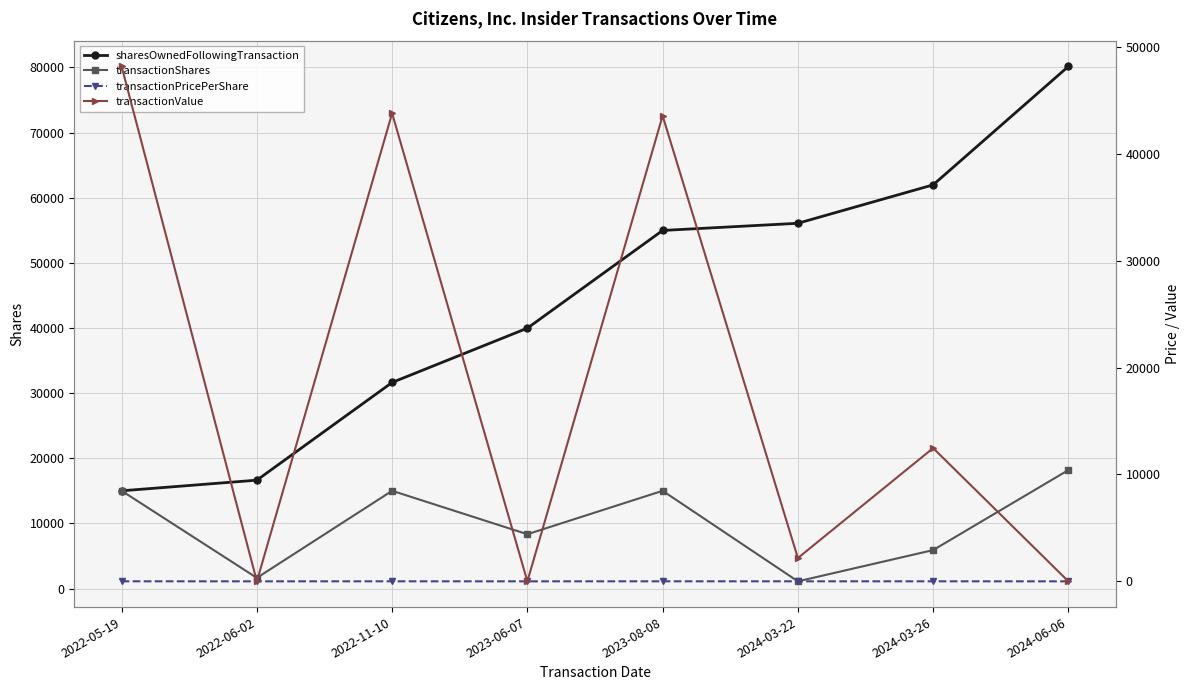

At which label is transactionValue closest to 24091?

2024-03-26